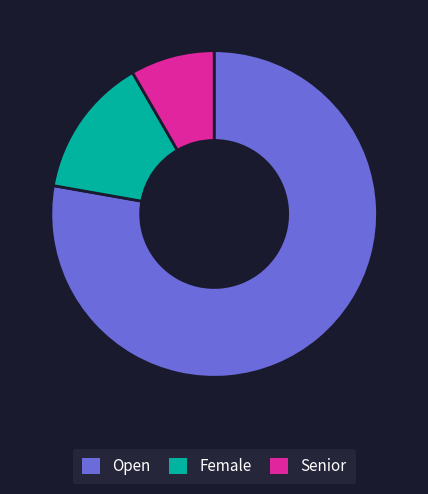

Is it true that Senior is 14% of the pie?

False